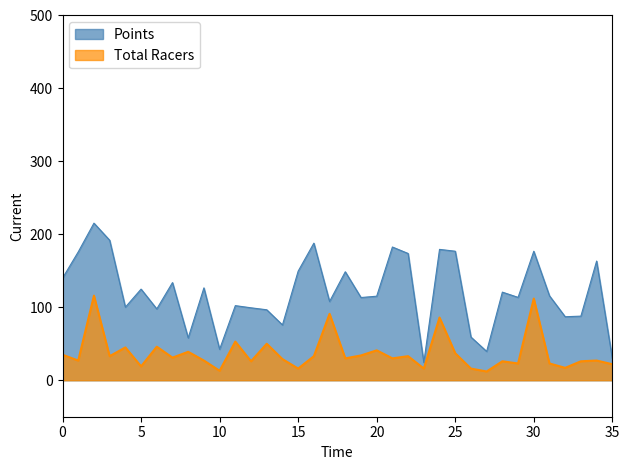

True or false: Points has more than 2 points higher than both neighbors.

True